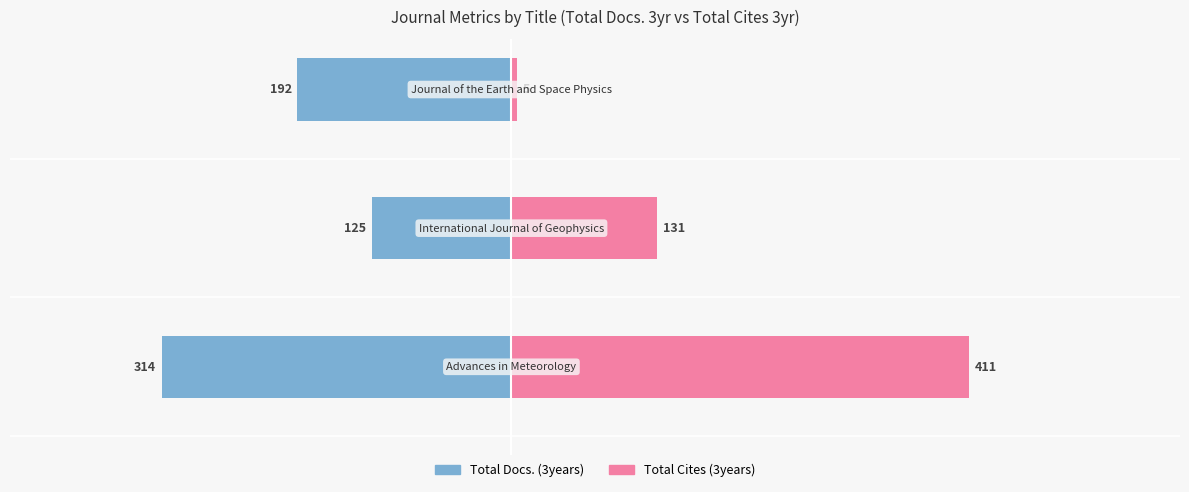

What is the total value across all series at 2?

-187